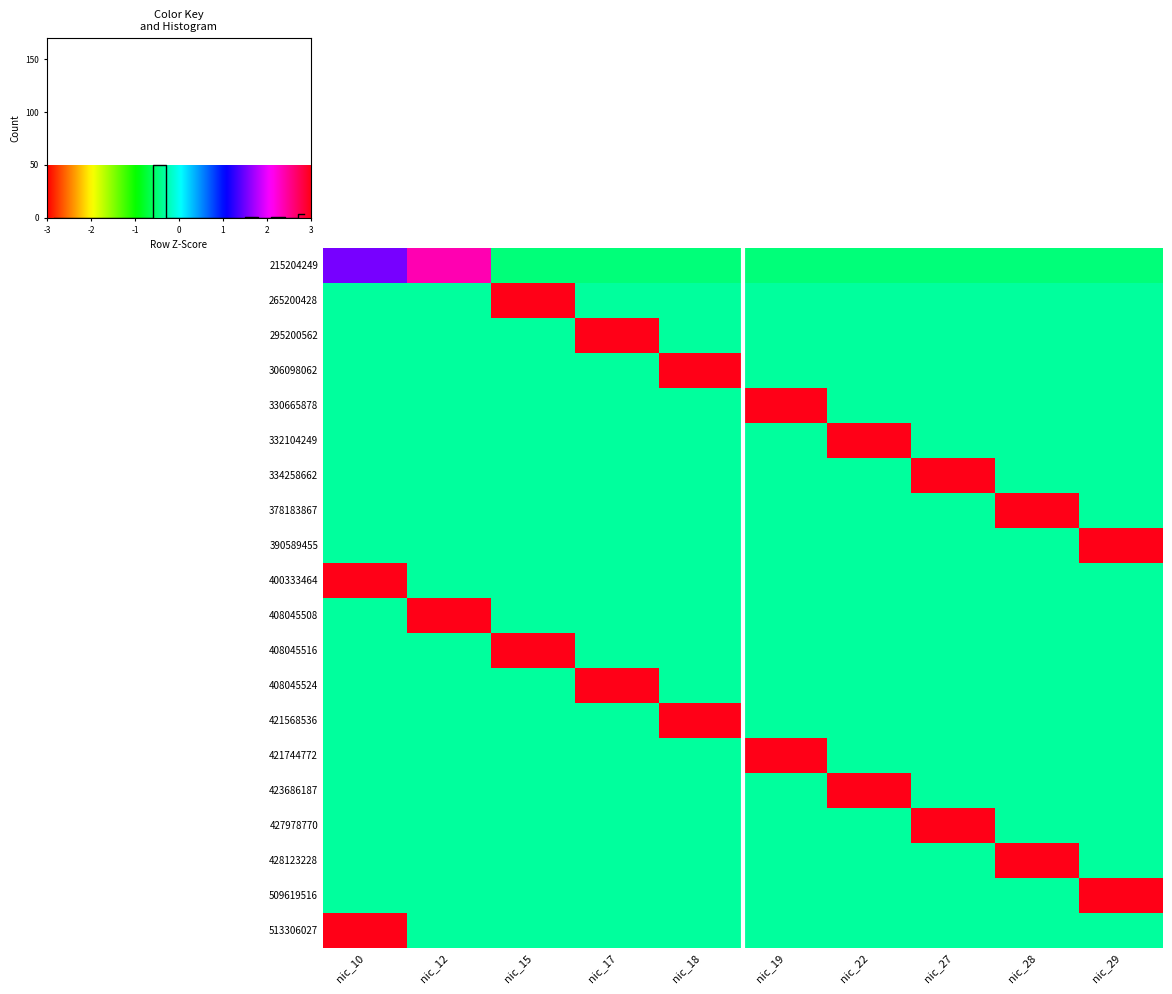

True or false: 332104249 has a value of -0.3 at nic_27.

True